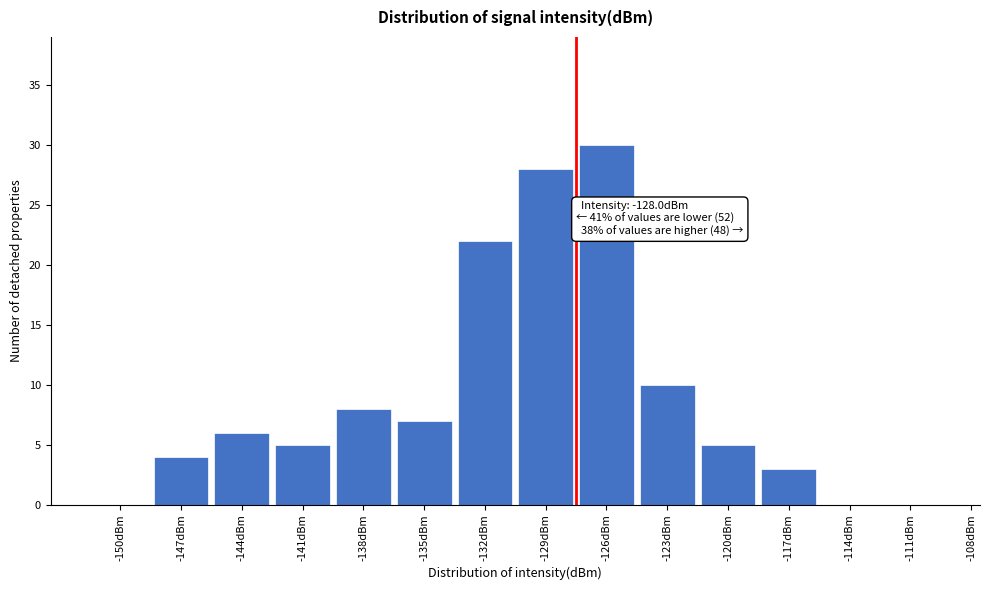

Reading right to left, transcribe all the data shown in this chart.

-111dBm=0	-114dBm=0	-117dBm=3	-120dBm=5	-123dBm=10	-126dBm=30	-129dBm=28	-132dBm=22	-135dBm=7	-138dBm=8	-141dBm=5	-144dBm=6	-147dBm=4	-150dBm=0